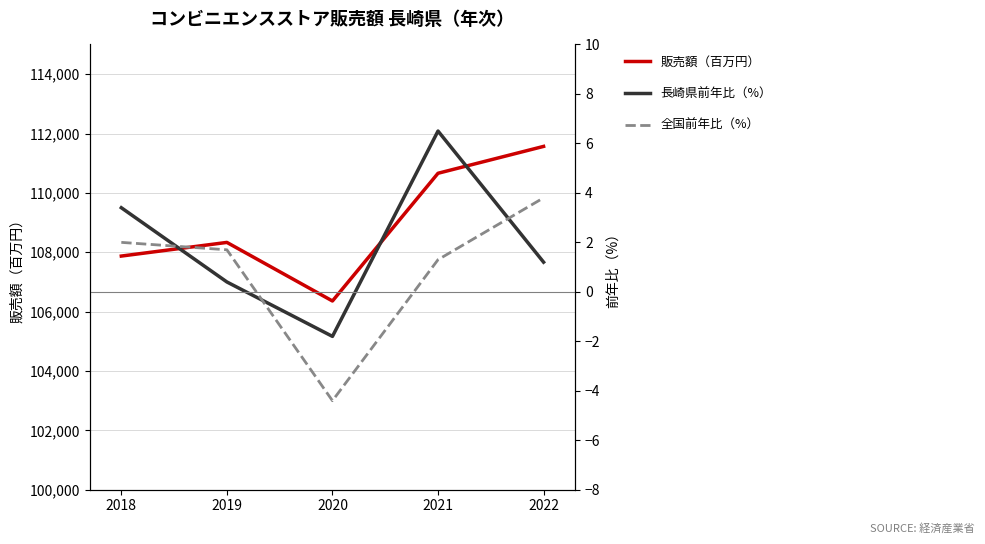

True or false: 長崎県前年比（%） has a value of 6.1 at 2018.

False